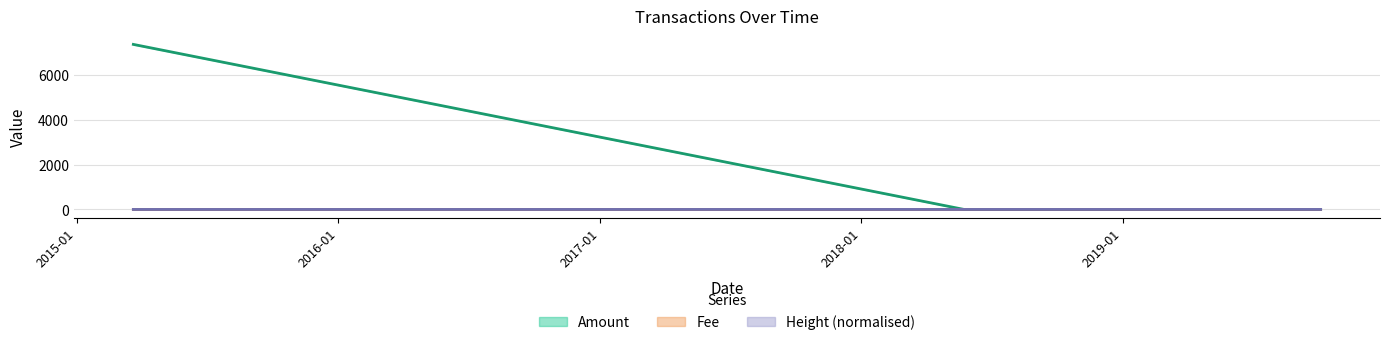

What is the difference between the maximum and second lowest values in the Fee series?

7369.0